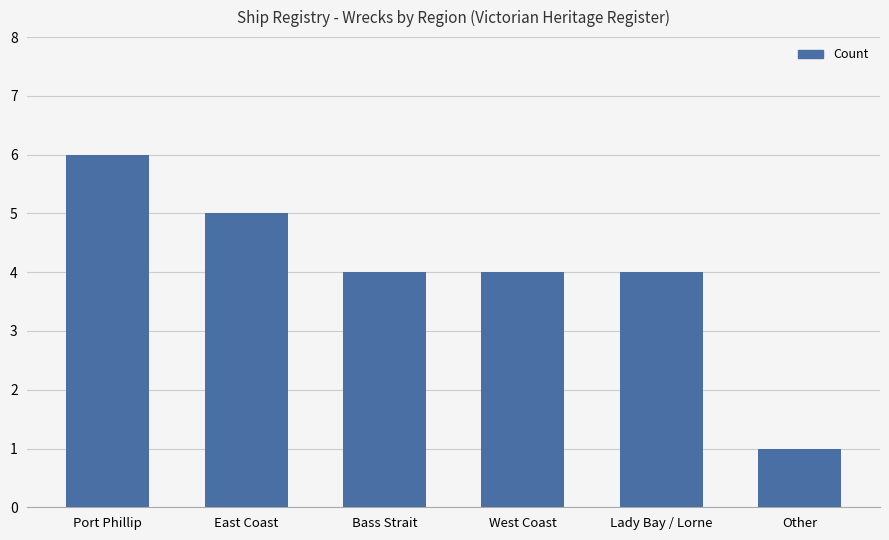

What is the average value?

4